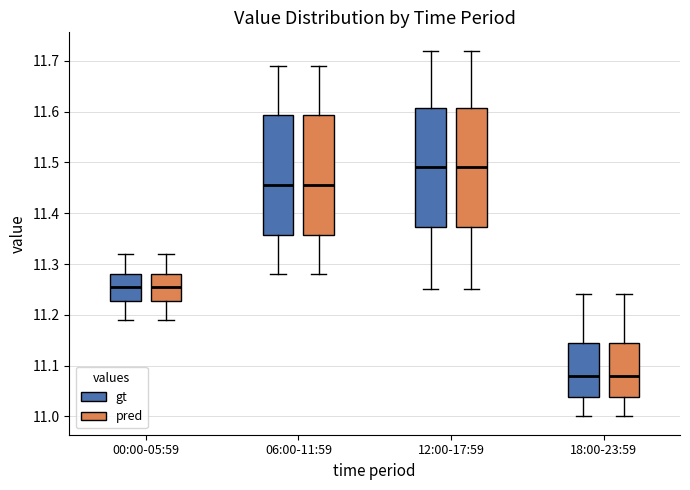

Reading left to right, read every box against the y-axis: the position of its median line, the range the box covers, and the ends of its whiskers. The values are not printed on the chart, so give them approximately, as read against the axis.

00:00-05:59 (gt): median 11.26, box 11.23 to 11.28, whiskers 11.19 to 11.32
00:00-05:59 (pred): median 11.26, box 11.23 to 11.28, whiskers 11.19 to 11.32
06:00-11:59 (gt): median 11.46, box 11.36 to 11.59, whiskers 11.28 to 11.69
06:00-11:59 (pred): median 11.46, box 11.36 to 11.59, whiskers 11.28 to 11.69
12:00-17:59 (gt): median 11.49, box 11.37 to 11.61, whiskers 11.25 to 11.72
12:00-17:59 (pred): median 11.49, box 11.37 to 11.61, whiskers 11.25 to 11.72
18:00-23:59 (gt): median 11.08, box 11.04 to 11.15, whiskers 11.00 to 11.24
18:00-23:59 (pred): median 11.08, box 11.04 to 11.15, whiskers 11.00 to 11.24